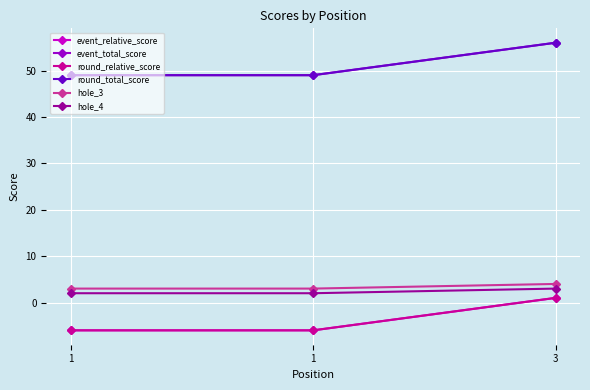

What is the sum of all hole_3 values?

10